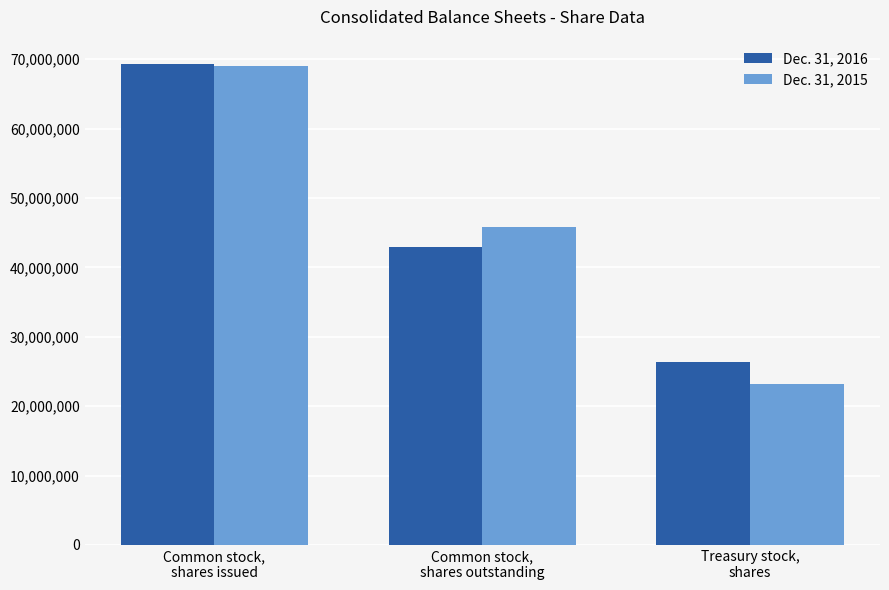

True or false: Dec. 31, 2016 has a value of 26375129 at Treasury stock,
shares.

True